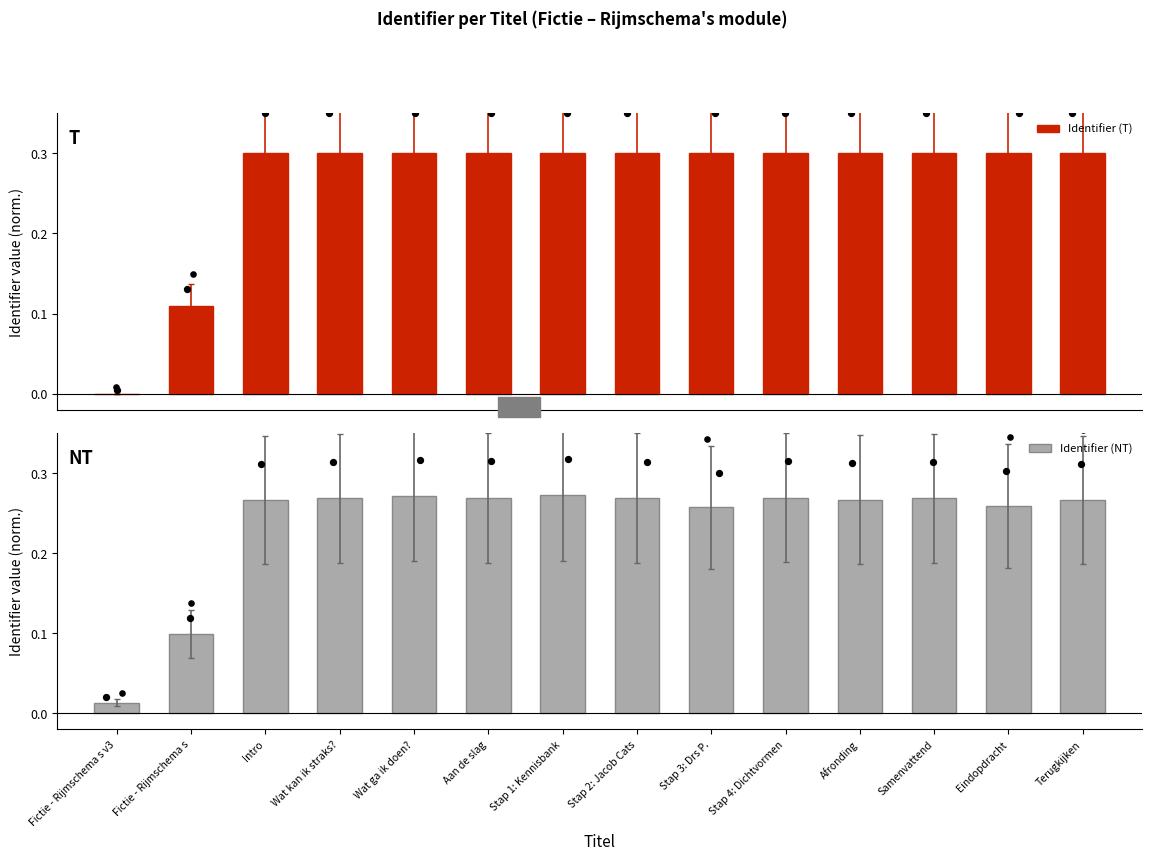

Which series reaches the minimum Y coordinate?

Identifier (T)